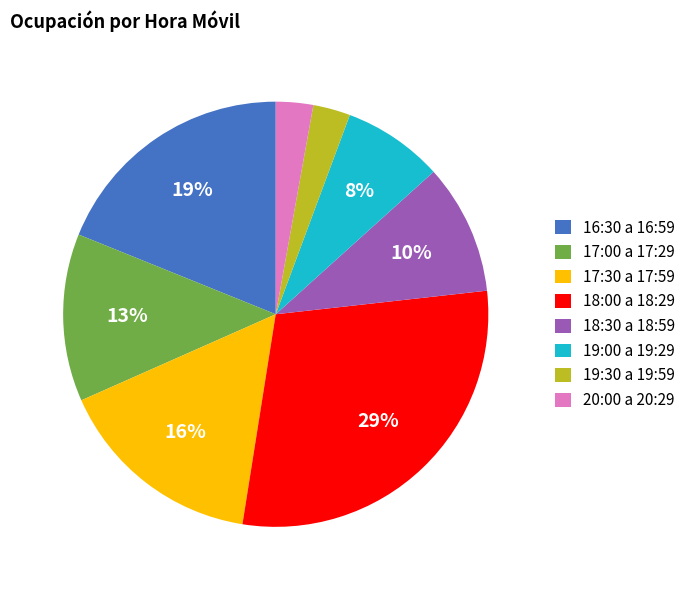

Does 17:30 a 17:59 represent more than half of the total?

No